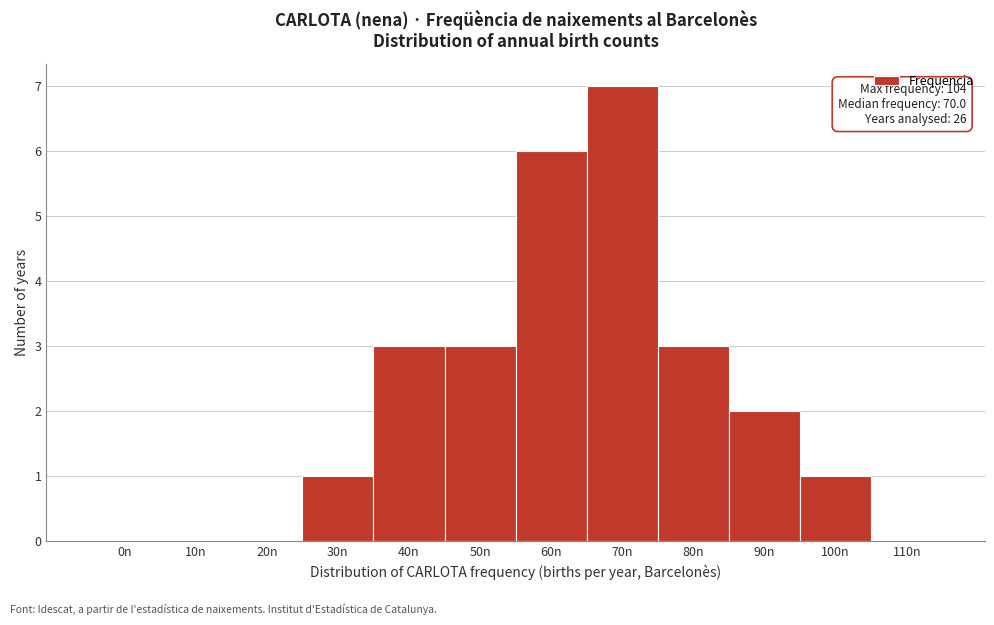

Reading right to left, list all the values displayed in this chart.

110n=0	100n=1	90n=2	80n=3	70n=7	60n=6	50n=3	40n=3	30n=1	20n=0	10n=0	0n=0